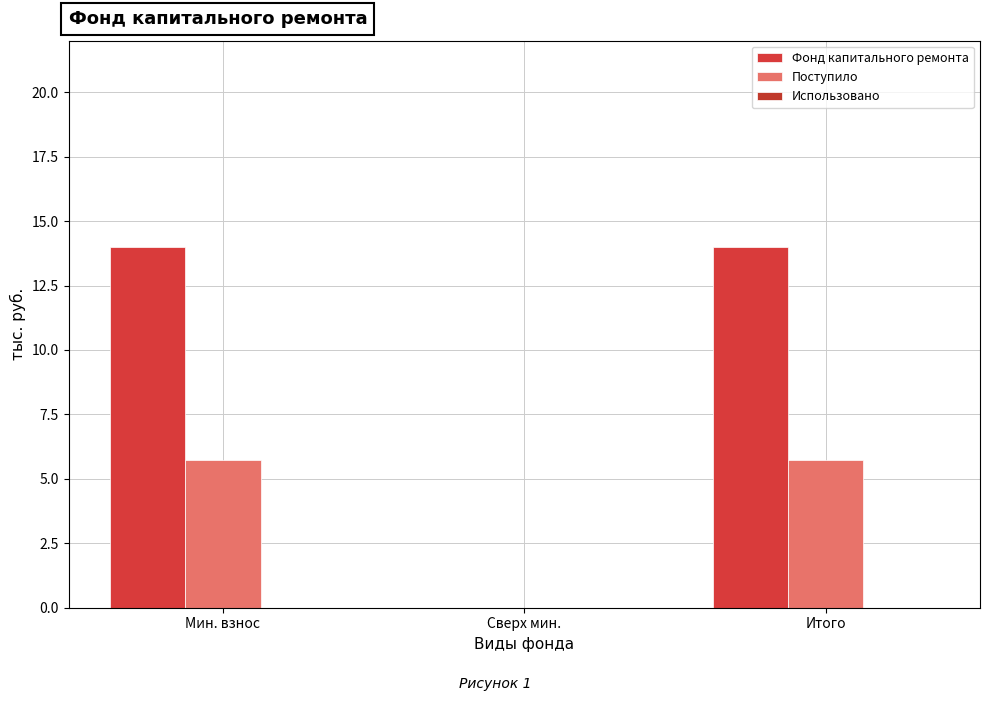

What is the difference between the highest and lowest values at Итого?

14.0